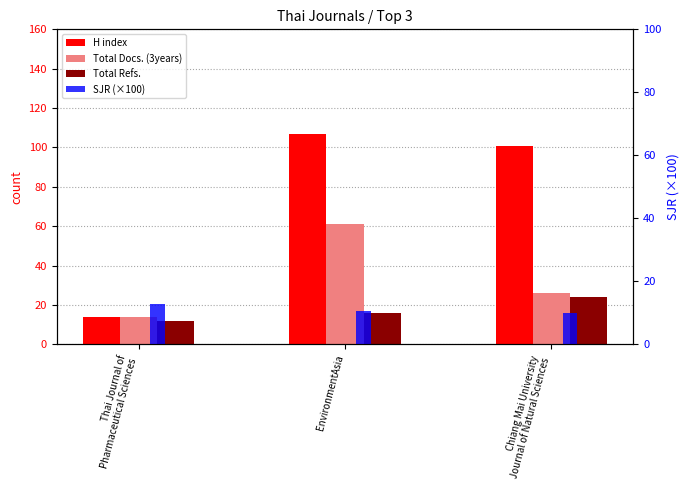

What is the value of the SJR (×100) bar at the 3rd from the left?

10.1